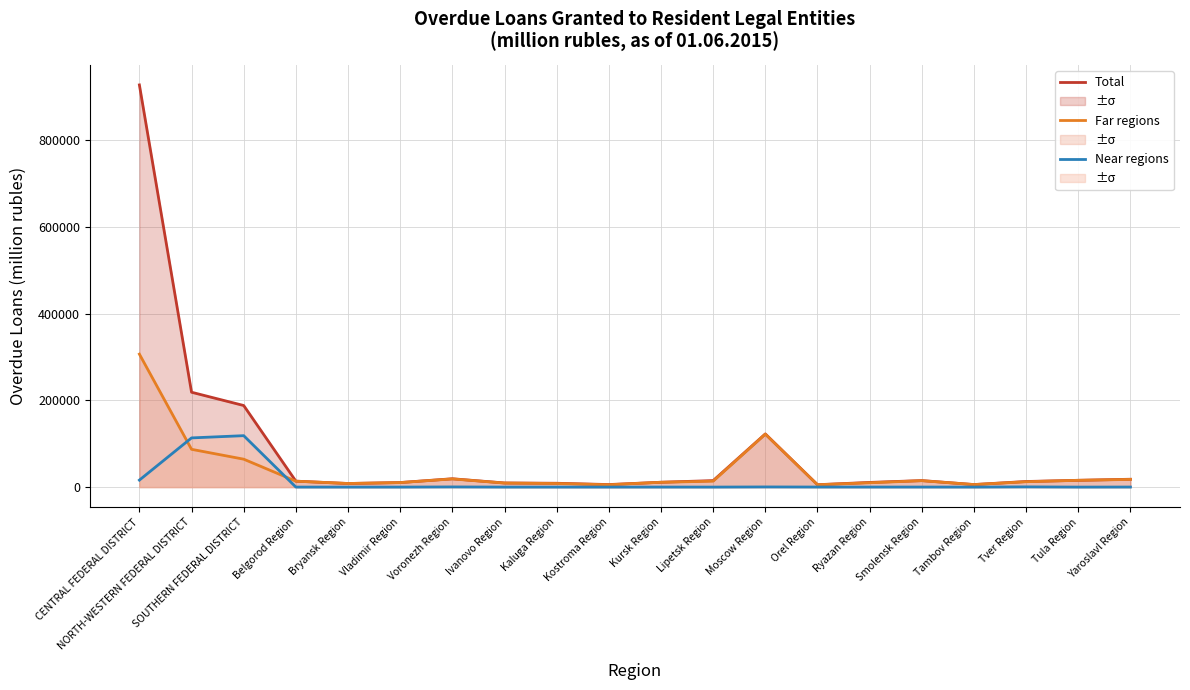

Reading left to right, what are all the values shown in this chart?

Total overdue: CENTRAL FEDERAL DISTRICT=926783	NORTH-WESTERN FEDERAL DISTRICT=218572	SOUTHERN FEDERAL DISTRICT=187975	Belgorod Region=13687	Bryansk Region=8276	Vladimir Region=10484	Voronezh Region=19207	Ivanovo Region=9498	Kaluga Region=8813	Kostroma Region=5838	Kursk Region=11176	Lipetsk Region=14926	Moscow Region=122518	Orel Region=5500	Ryazan Region=10744	Smolensk Region=15010	Tambov Region=5857	Tver Region=12878	Tula Region=15637	Yaroslavl Region=18075
By credit inst. of other regions (far): CENTRAL FEDERAL DISTRICT=306406	NORTH-WESTERN FEDERAL DISTRICT=87047	SOUTHERN FEDERAL DISTRICT=64315	Belgorod Region=13605	Bryansk Region=8276	Vladimir Region=10367	Voronezh Region=18835	Ivanovo Region=9287	Kaluga Region=8223	Kostroma Region=5404	Kursk Region=11081	Lipetsk Region=13653	Moscow Region=122063	Orel Region=5378	Ryazan Region=9978	Smolensk Region=14725	Tambov Region=5762	Tver Region=12375	Tula Region=15593	Yaroslavl Region=17713
By credit inst. of other regions (near): CENTRAL FEDERAL DISTRICT=16071	NORTH-WESTERN FEDERAL DISTRICT=113348	SOUTHERN FEDERAL DISTRICT=118499	Belgorod Region=21	Bryansk Region=0	Vladimir Region=0	Voronezh Region=372	Ivanovo Region=0	Kaluga Region=0	Kostroma Region=7	Kursk Region=52	Lipetsk Region=0	Moscow Region=334	Orel Region=120	Ryazan Region=78	Smolensk Region=89	Tambov Region=10	Tver Region=463	Tula Region=6	Yaroslavl Region=128